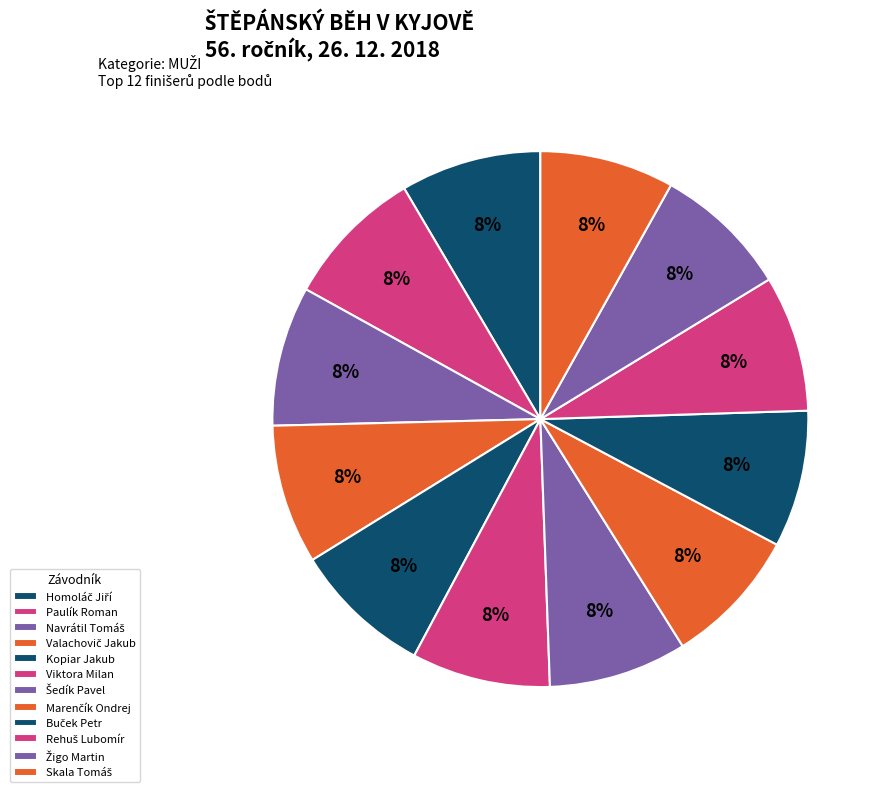

To the nearest percent, what is the average slice percentage?

8%